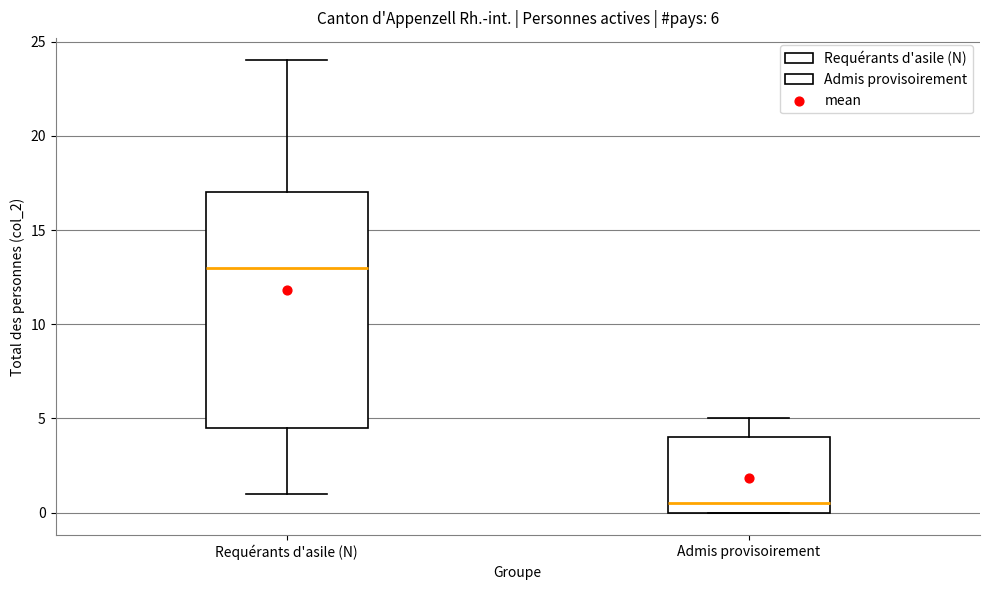

Which box's median line is the lowest?

Admis provisoirement